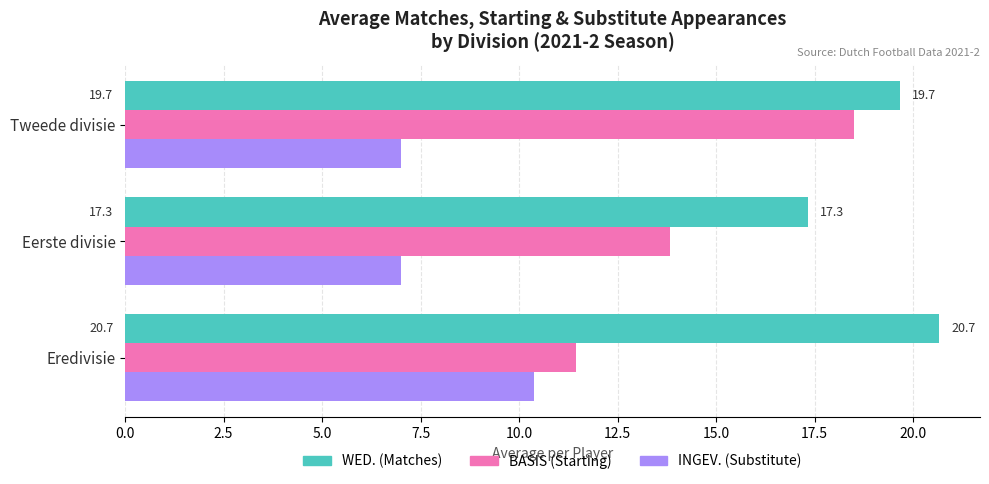

What is the total value across all series at Tweede divisie?

45.2